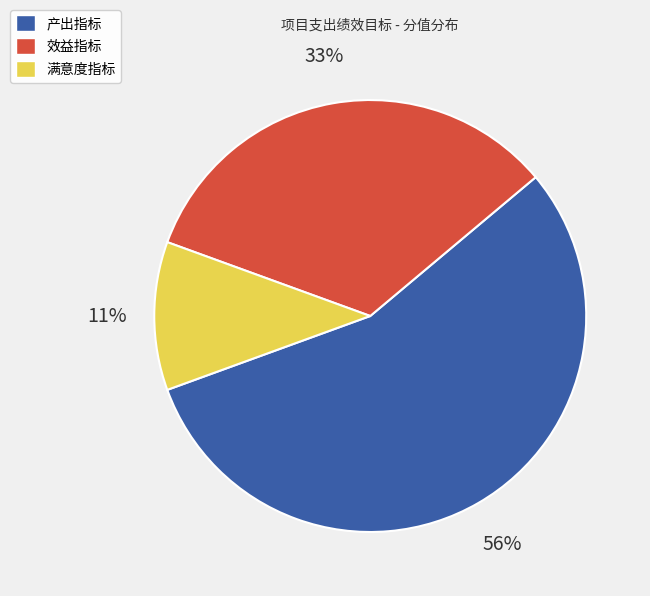

To the nearest percent, what is the average slice percentage?

33%